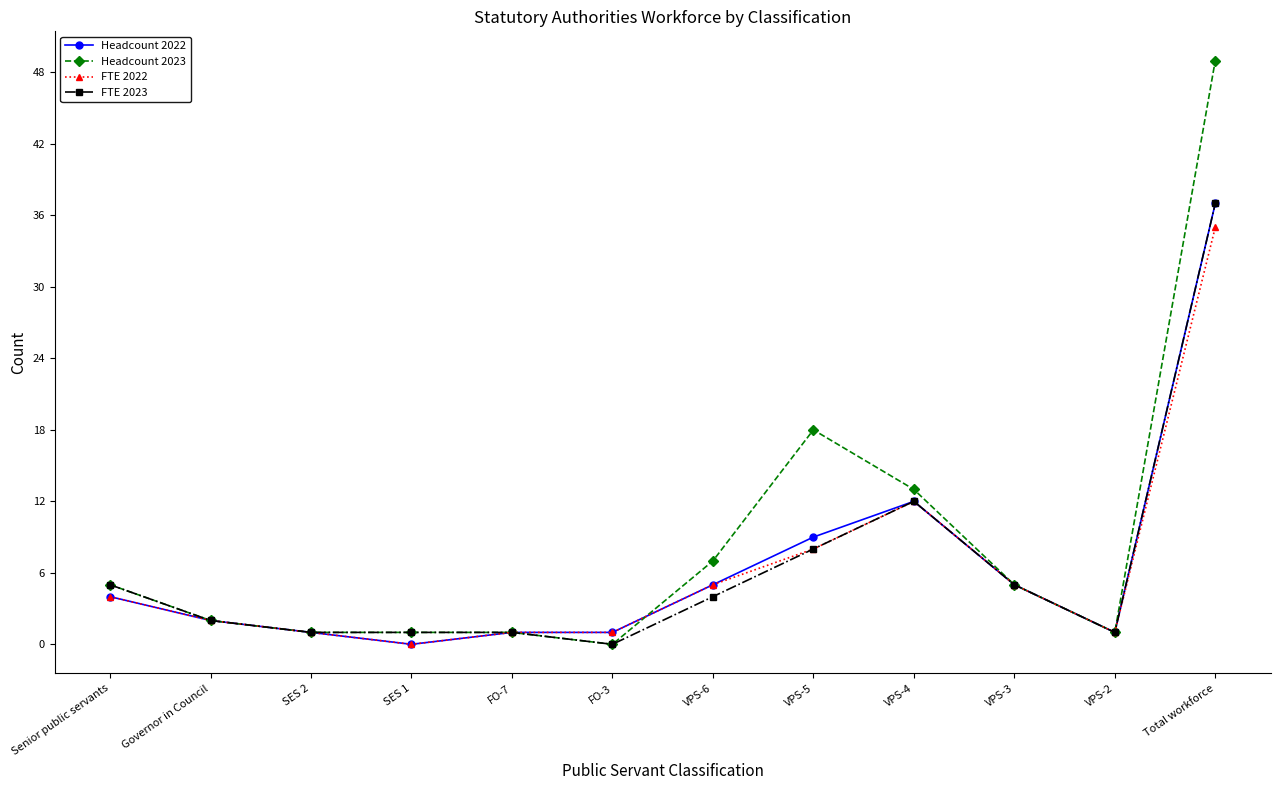

What is the approximate value of Headcount 2023 at SES 2?

1